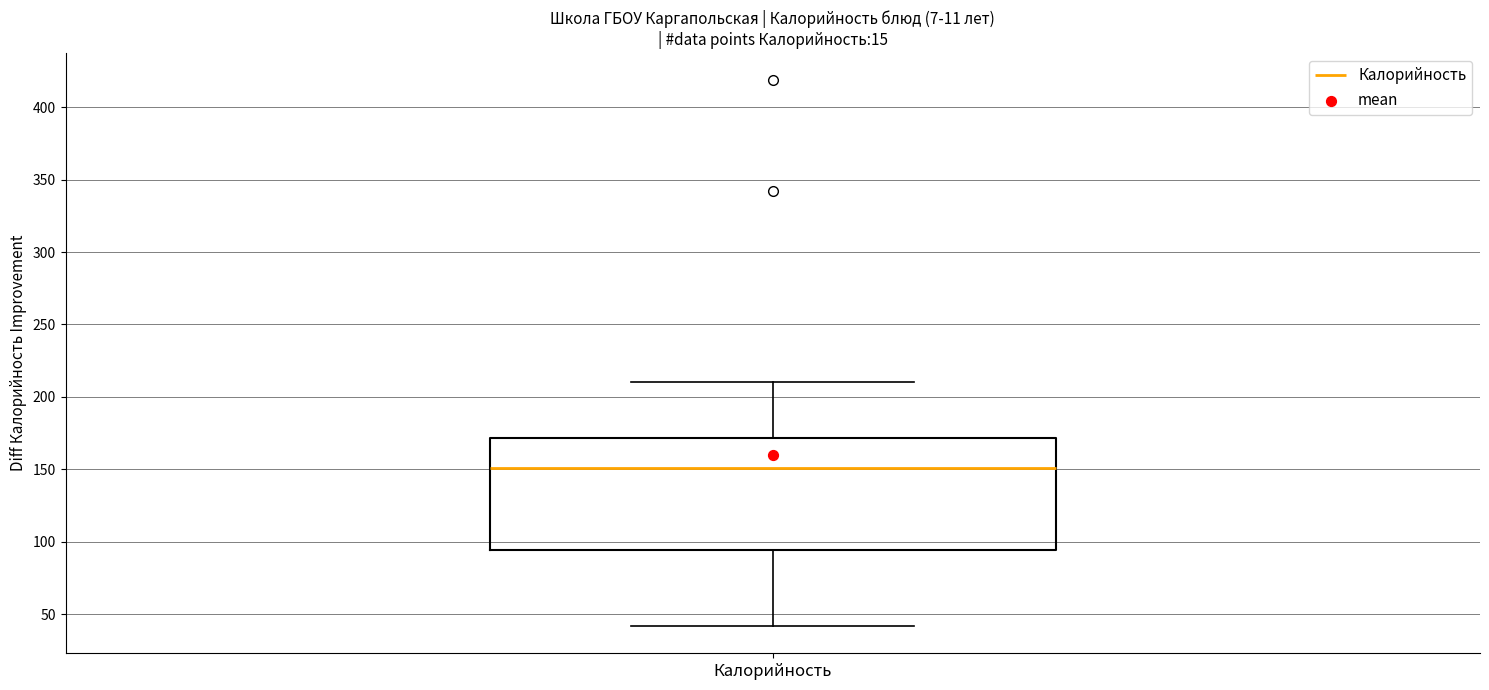

Read this box plot against the y-axis: the position of the median line, the range covered by the box, and the ends of both whiskers. The values are not printed on the chart, so give them approximately, as read against the axis.

median 150, box 95 to 170, whiskers 40 to 210